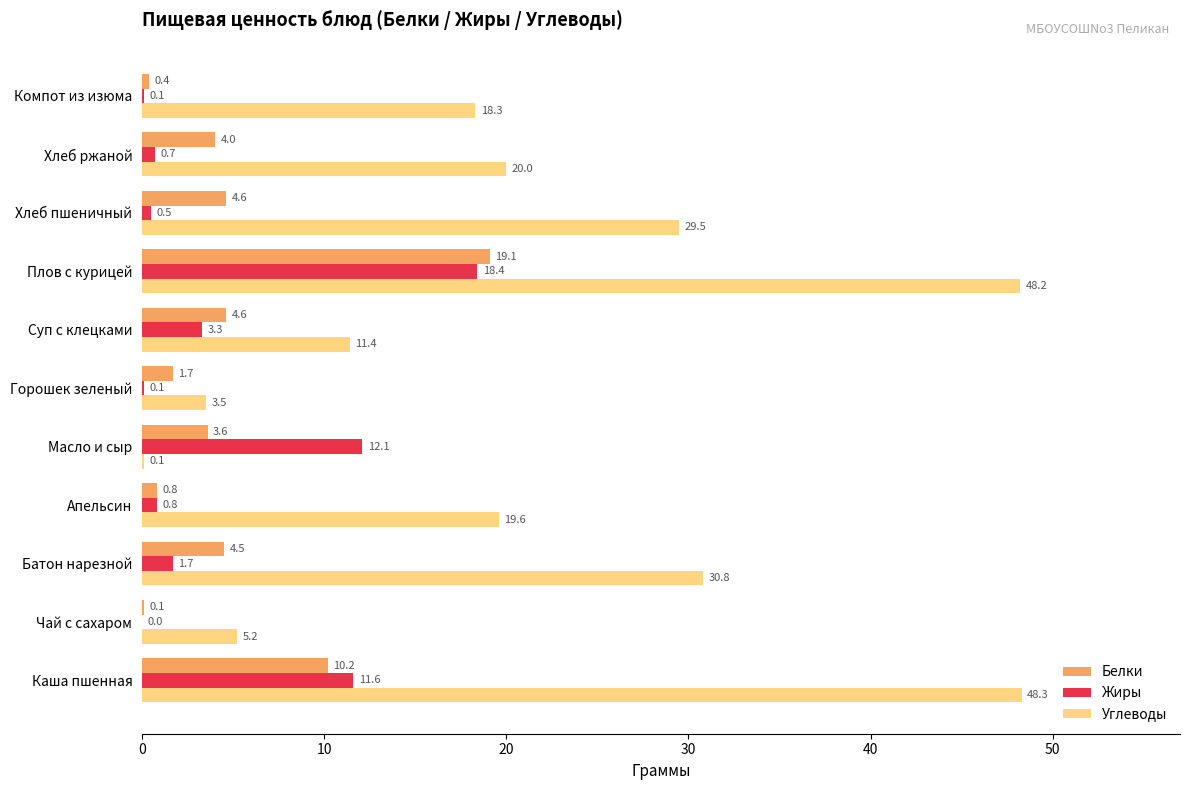

The Углеводы series shows 48.2 at Плов с курицей. True or false?

True